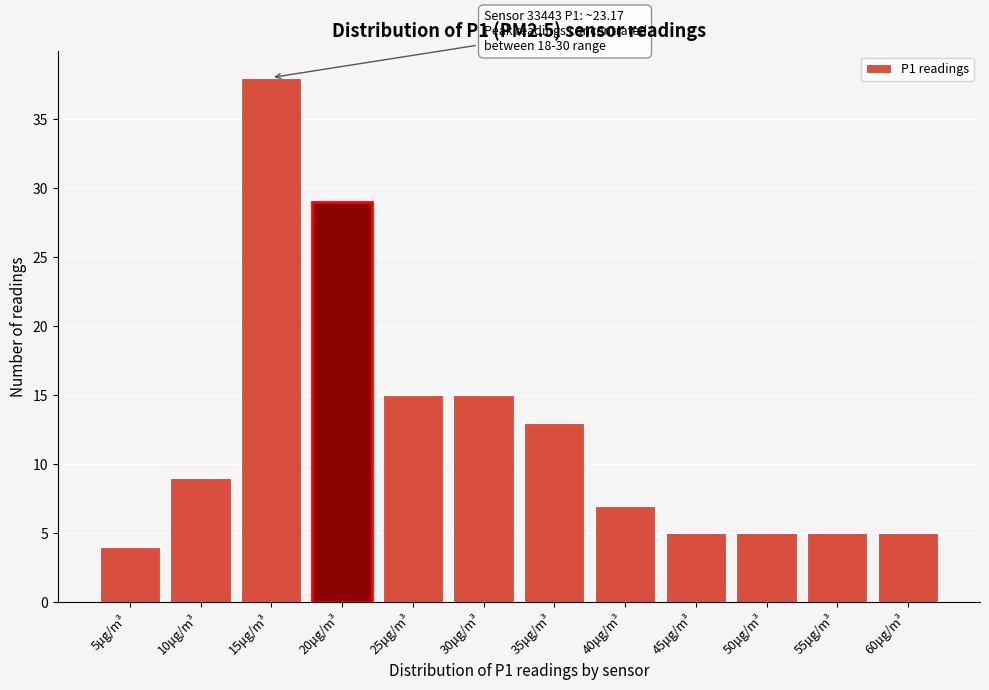

Reading left to right, extract all data points from this chart.

4	9	38	29	15	15	13	7	5	5	5	5